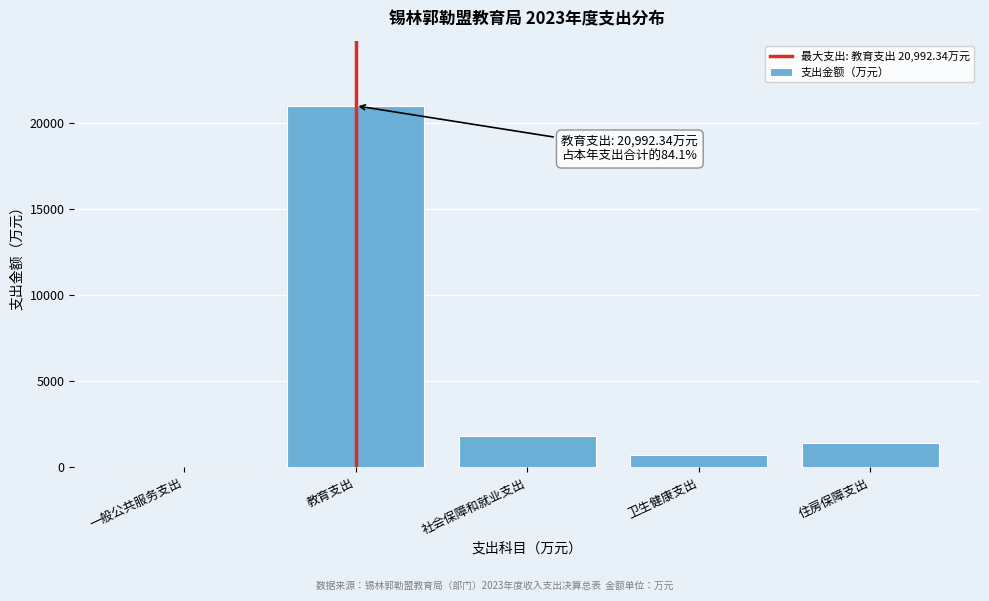

Reading left to right, list all the values displayed in this chart.

一般公共服务支出=4.4	教育支出=20992.3	社会保障和就业支出=1797.4	卫生健康支出=736.7	住房保障支出=1419.8